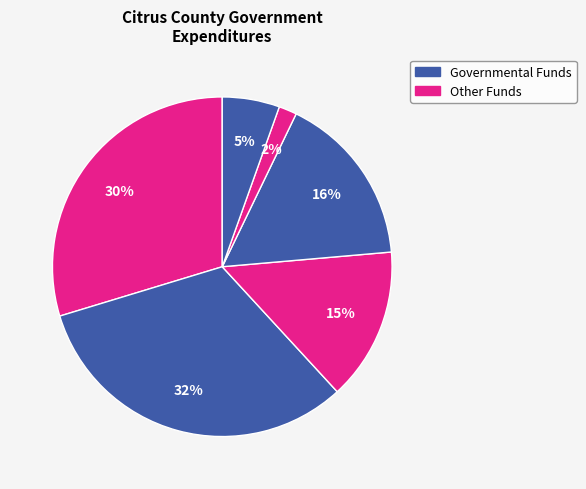

How many segments does this pie chart have?

6